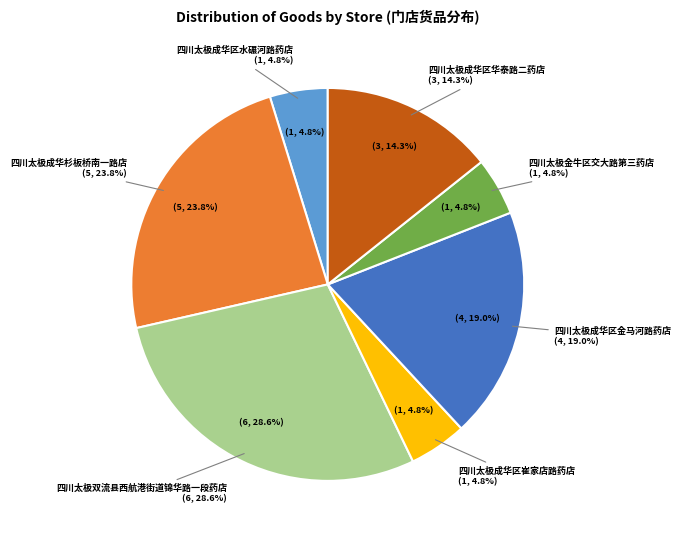

To the nearest percent, what is the difference between the largest and smallest slice percentages?

24%